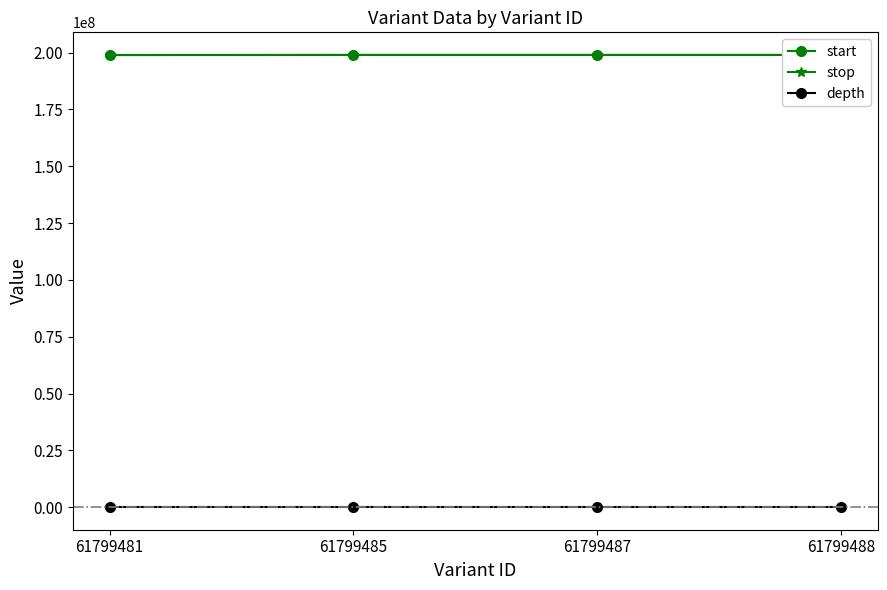

At 61799487, list the series in order from smallest to largest.

depth, start, stop